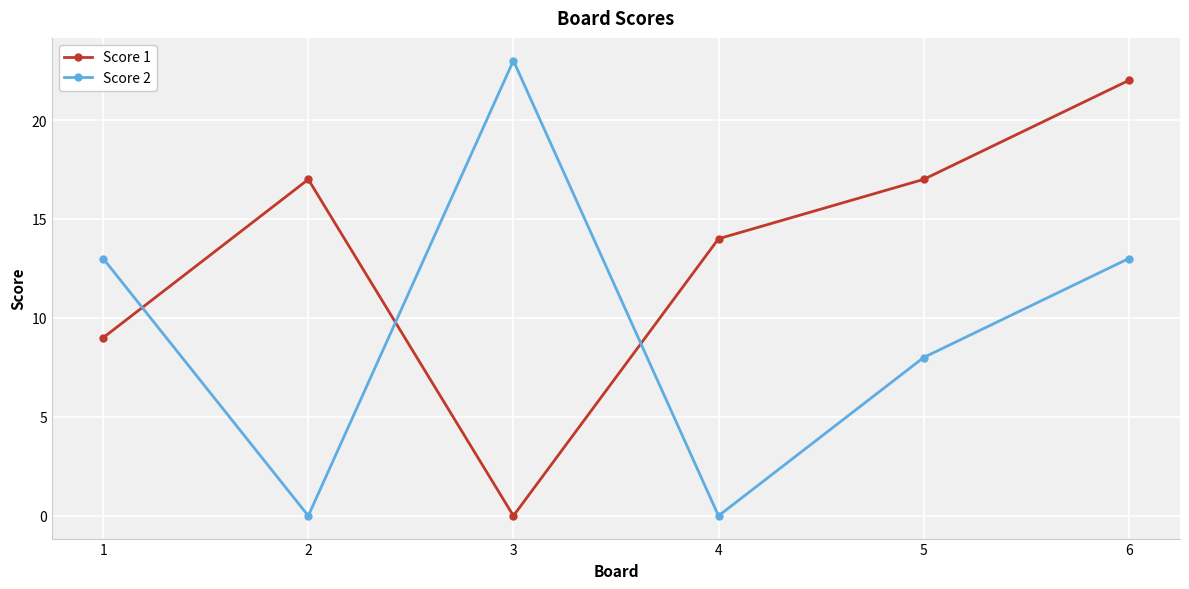

How many data points does each series have?

6